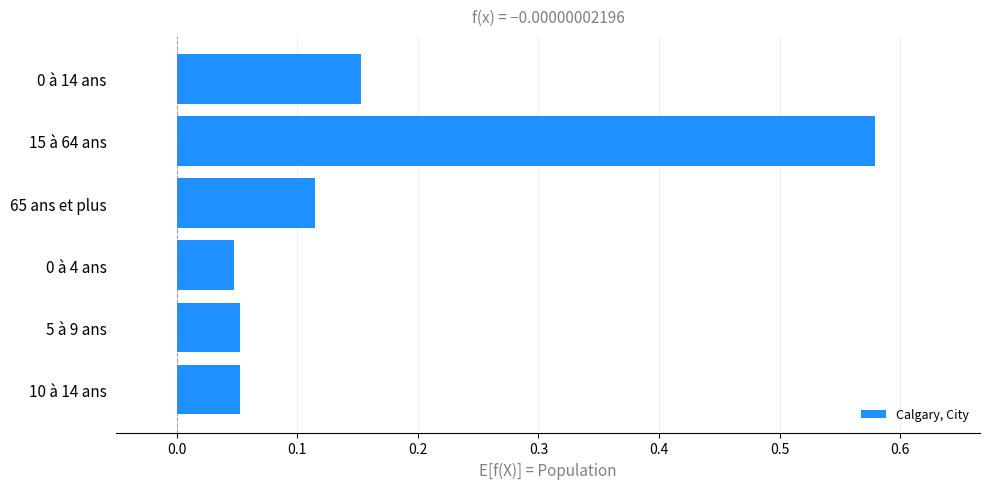

What is the sum of all values?

1.0